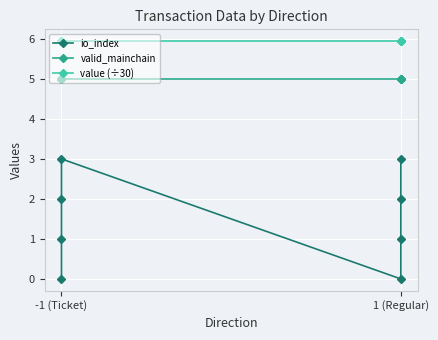

True or false: value (÷30) and io_index intersect in this chart.

False